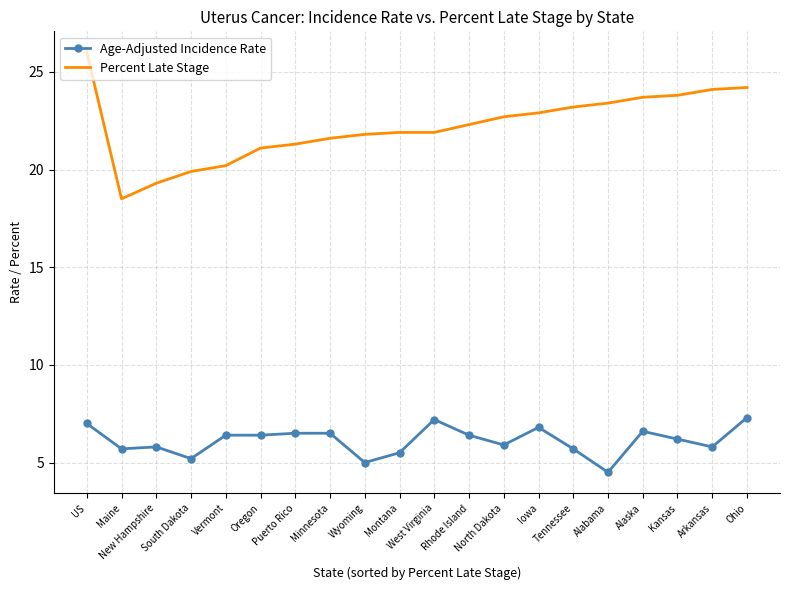

What are all the series names shown in the legend?

Age-Adjusted Incidence Rate, Percent Late Stage